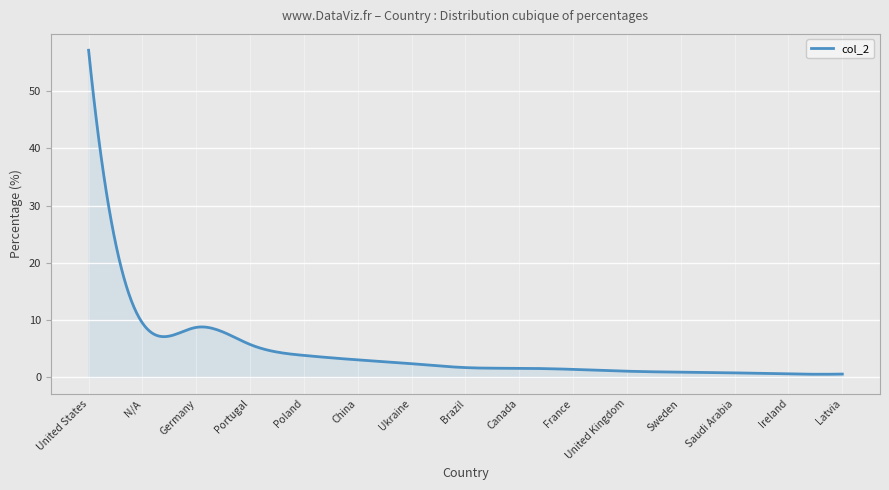

What is the sum of all values?

1355.7